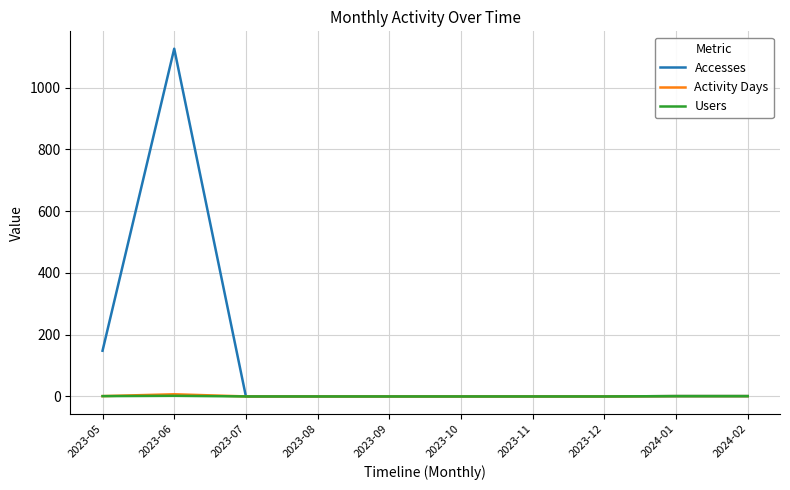

At which category is the sum across all series the highest?

2023-06